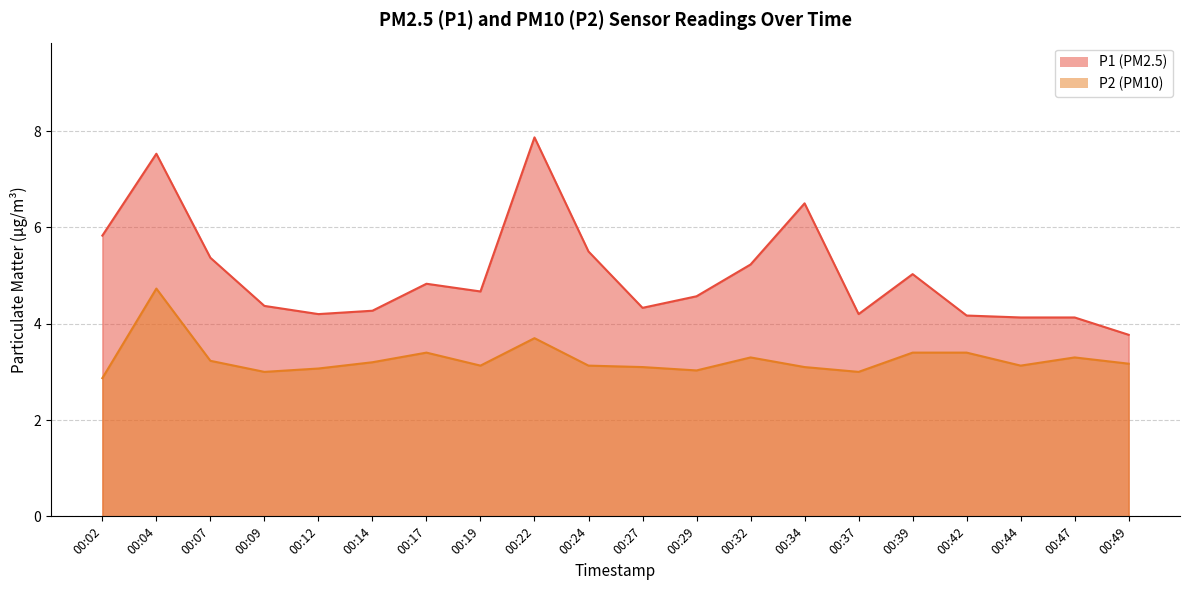

What is the spread (max minus min) of values at 00:34?

3.4